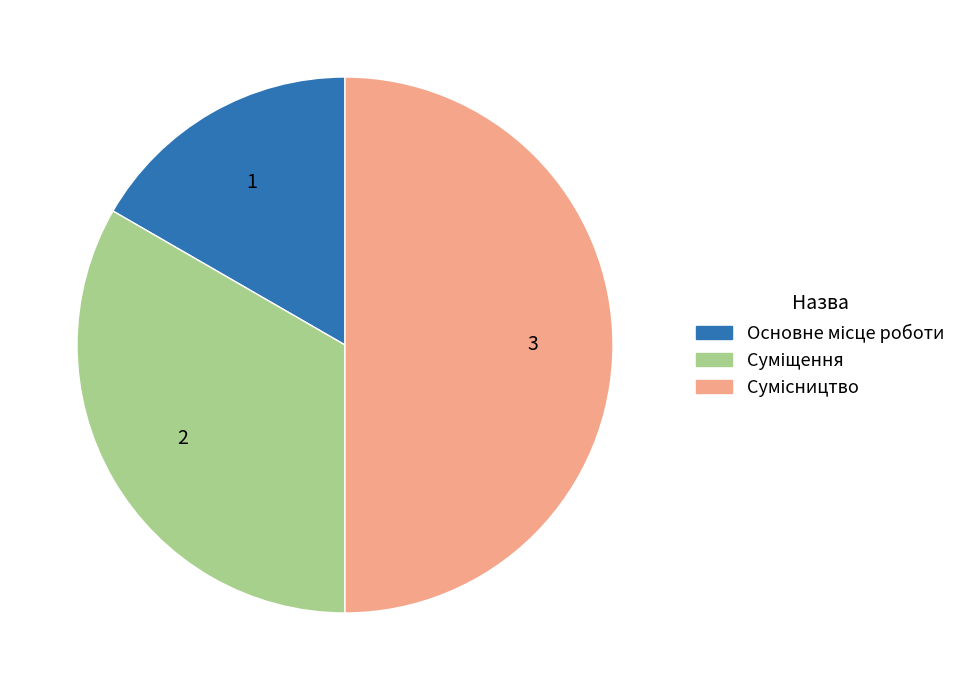

Which category has the biggest portion of the pie?

Сумісництво